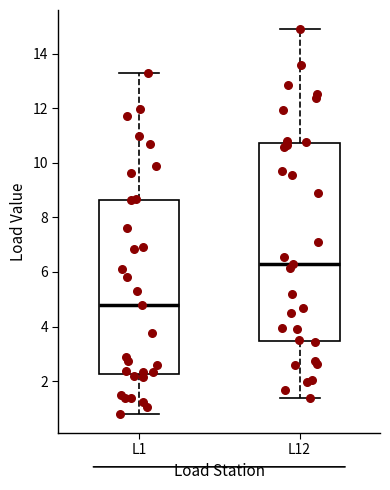

Reading left to right, read every box against the y-axis: the position of its median line, the range the box covers, and the ends of its whiskers. The values are not printed on the chart, so give them approximately, as read against the axis.

L1: median 4.8, box 2.2 to 8.6, whiskers 0.8 to 13.2
L12: median 6.4, box 3.4 to 10.8, whiskers 1.4 to 14.8